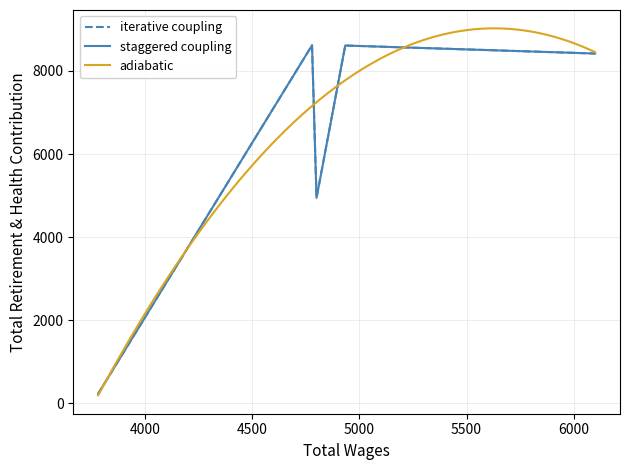

Reading right to left, list all the values displayed in this chart.

8420	8613	4945	8618	229